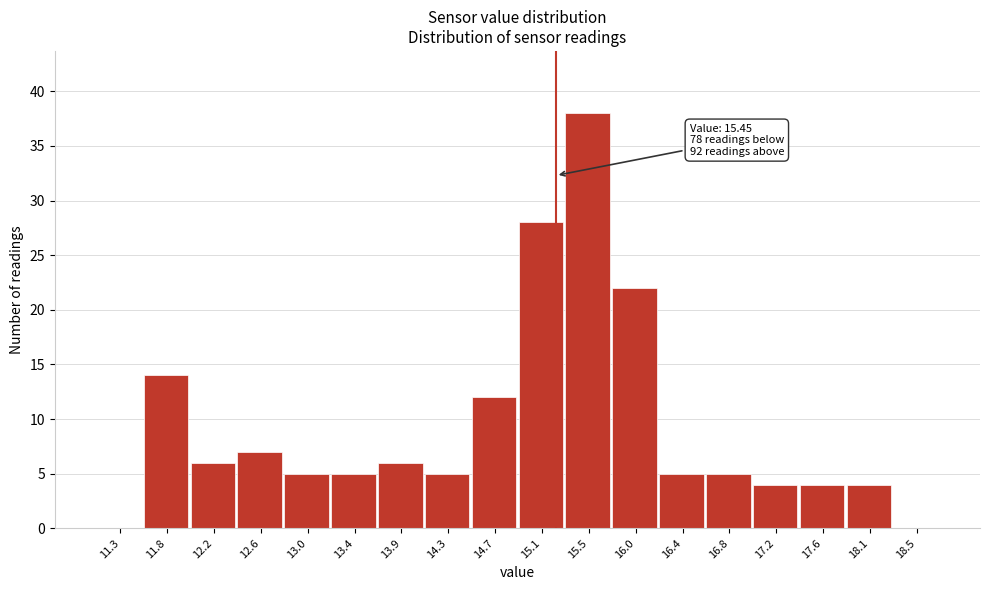

Reading left to right, transcribe all the data shown in this chart.

11.3=0	11.8=14	12.2=6	12.6=7	13.0=5	13.4=5	13.9=6	14.3=5	14.7=12	15.1=28	15.5=38	16.0=22	16.4=5	16.8=5	17.2=4	17.6=4	18.1=4	18.5=0